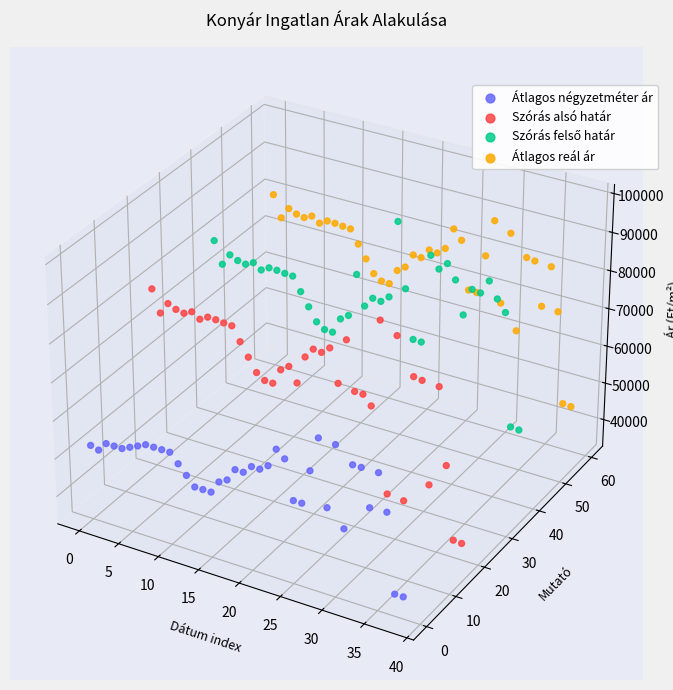

Is the value of Átlagos reál ár at 11 greater than the value of Átlagos négyzetméter ár at 31?

Yes